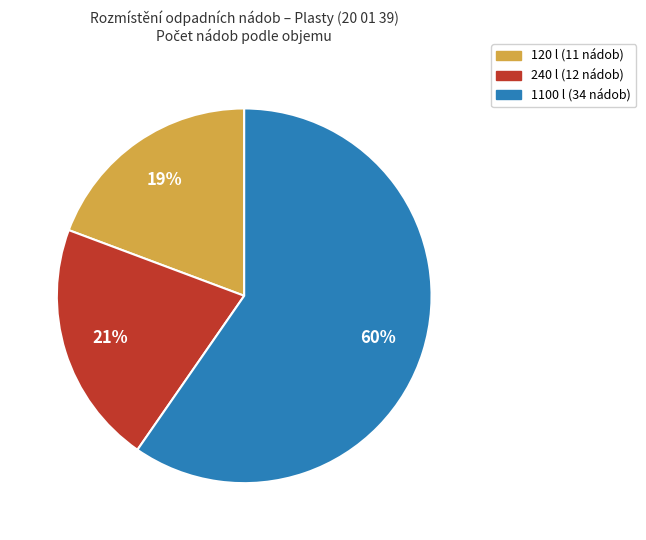

Between 240 l and 120 l, which is larger?

240 l